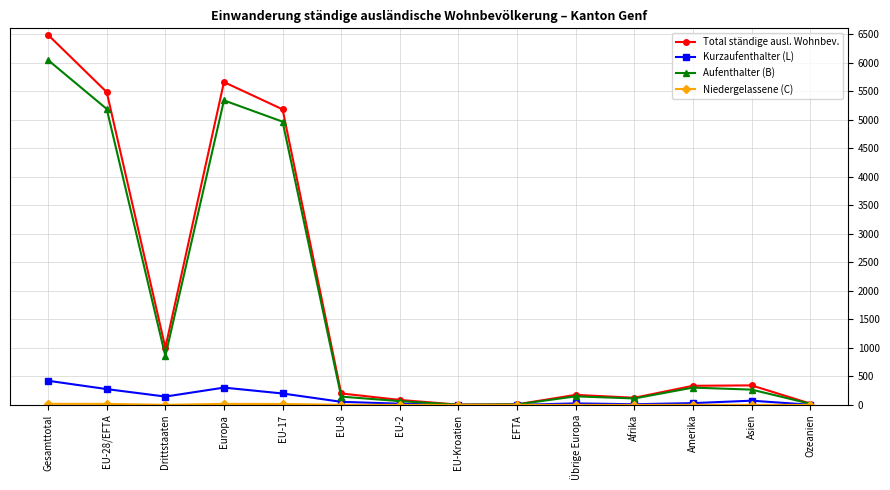

What is the minimum value for Aufenthalter (B)?

3